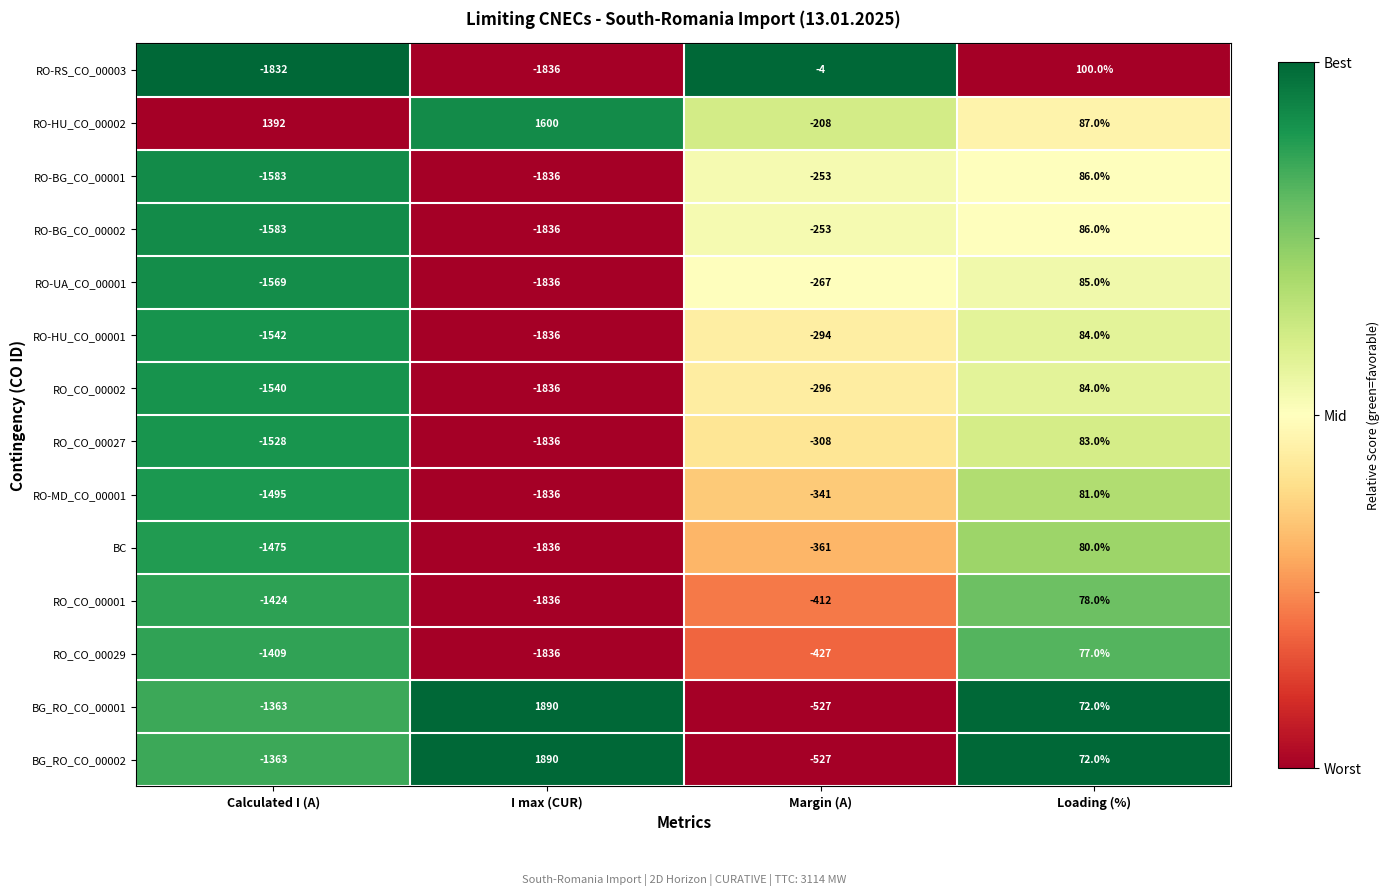

What is the average value of the RO_CO_00029 series?

-899